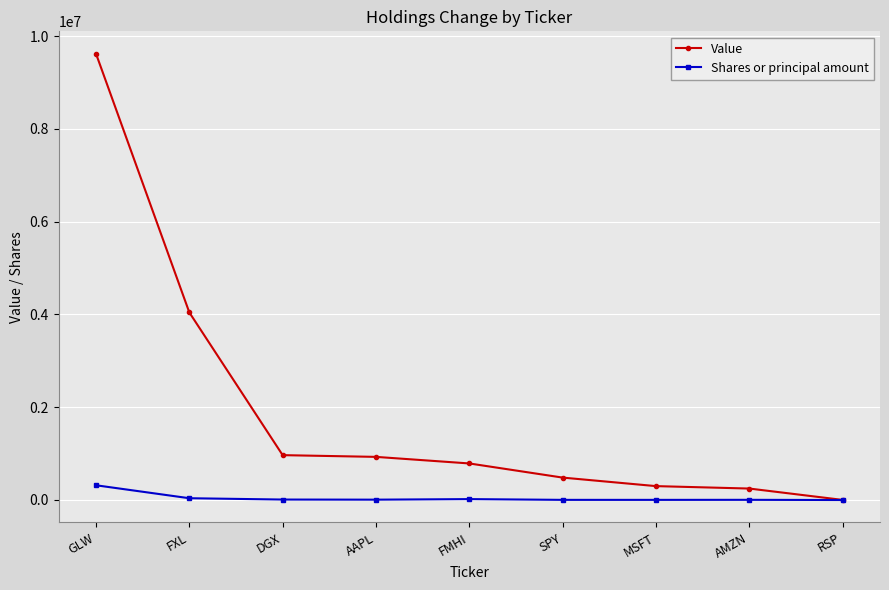

What is the label of the 6th point from the left?

SPY